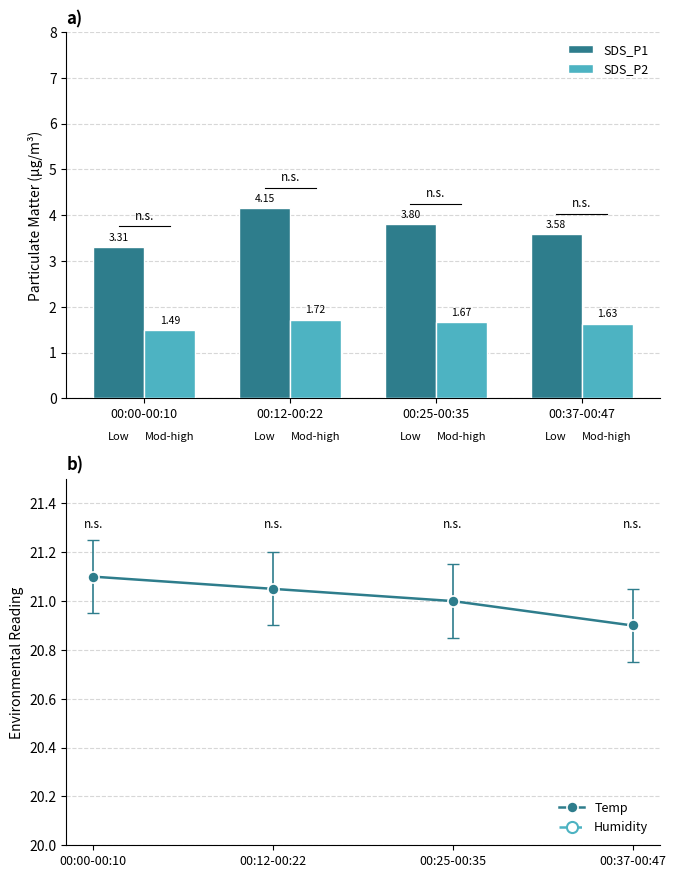

What is the difference between the maximum and minimum values in the SDS_P2 series?

0.2